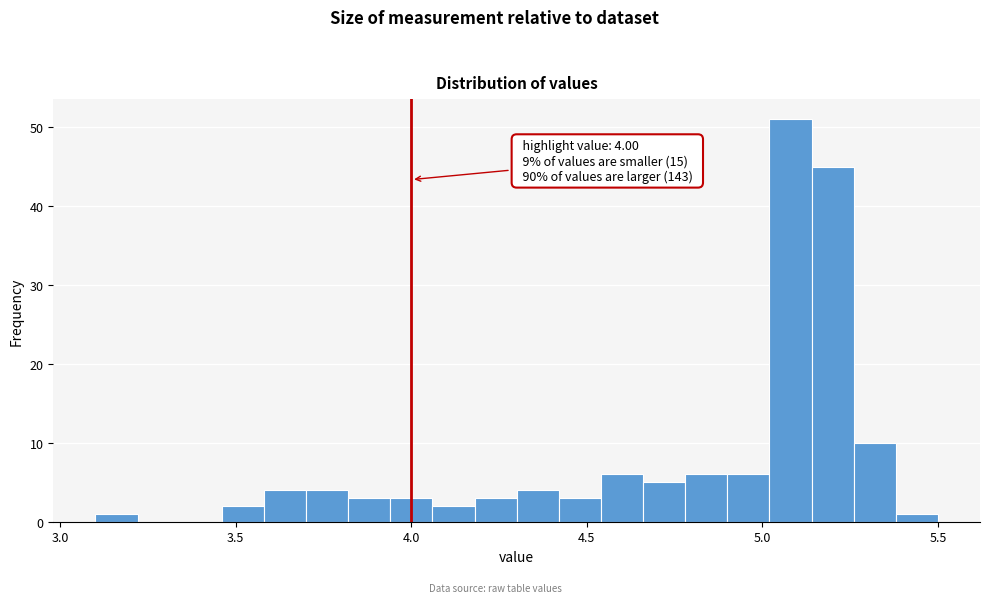

Around what value on the x-axis is the tallest bar? Give the approximate position of its centre, as read against the axis.

5.10